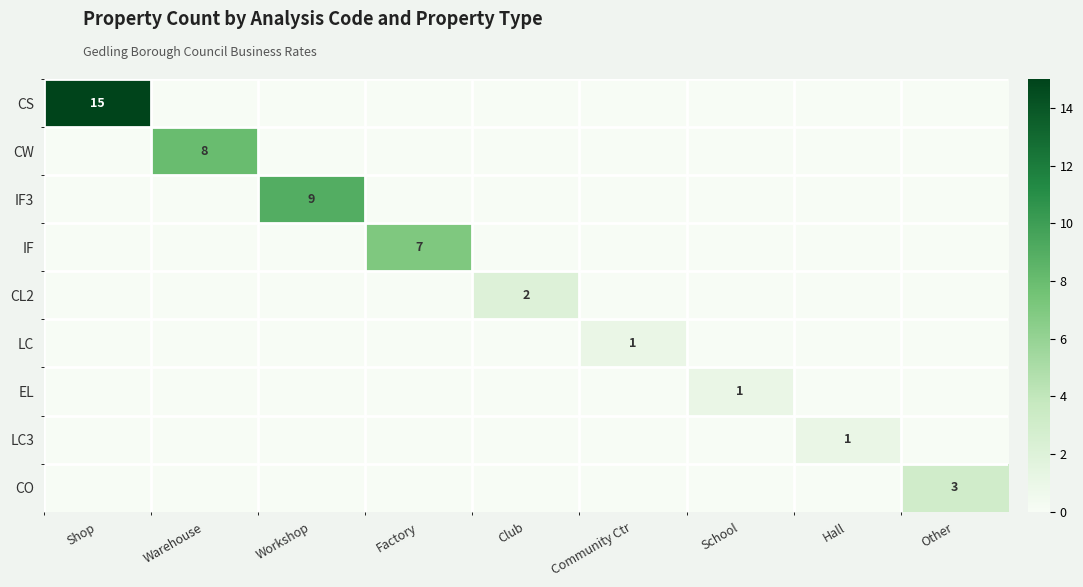

How many series are shown in this chart?

9